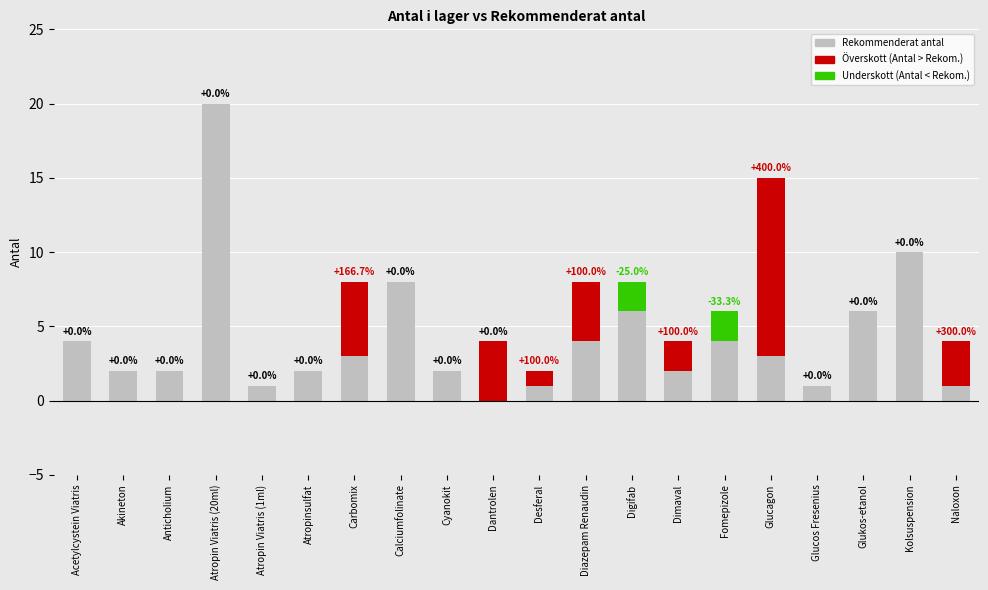

Which category has the highest value across all series?

Atropin Viatris (20ml)